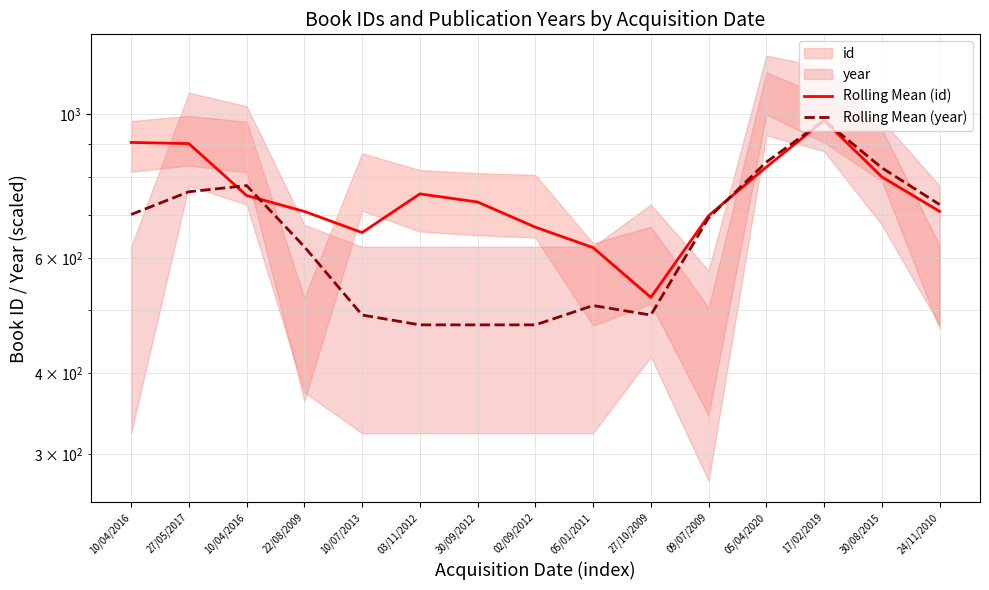

At which label does Rolling Mean (id) reach its peak?

17/02/2019